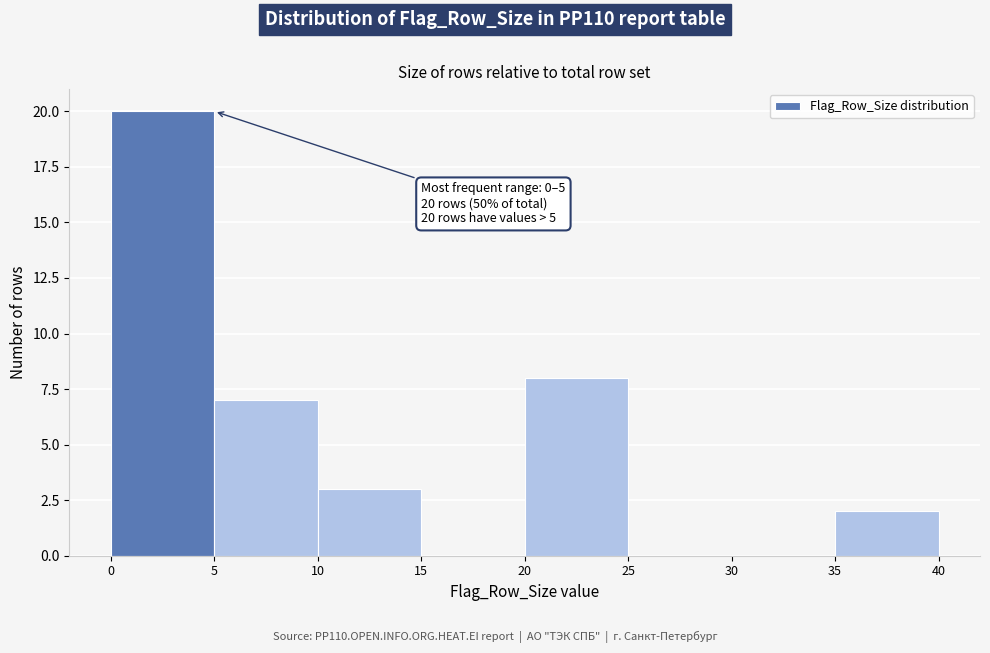

Over which range of the x-axis is the bar tallest?

0 to 5